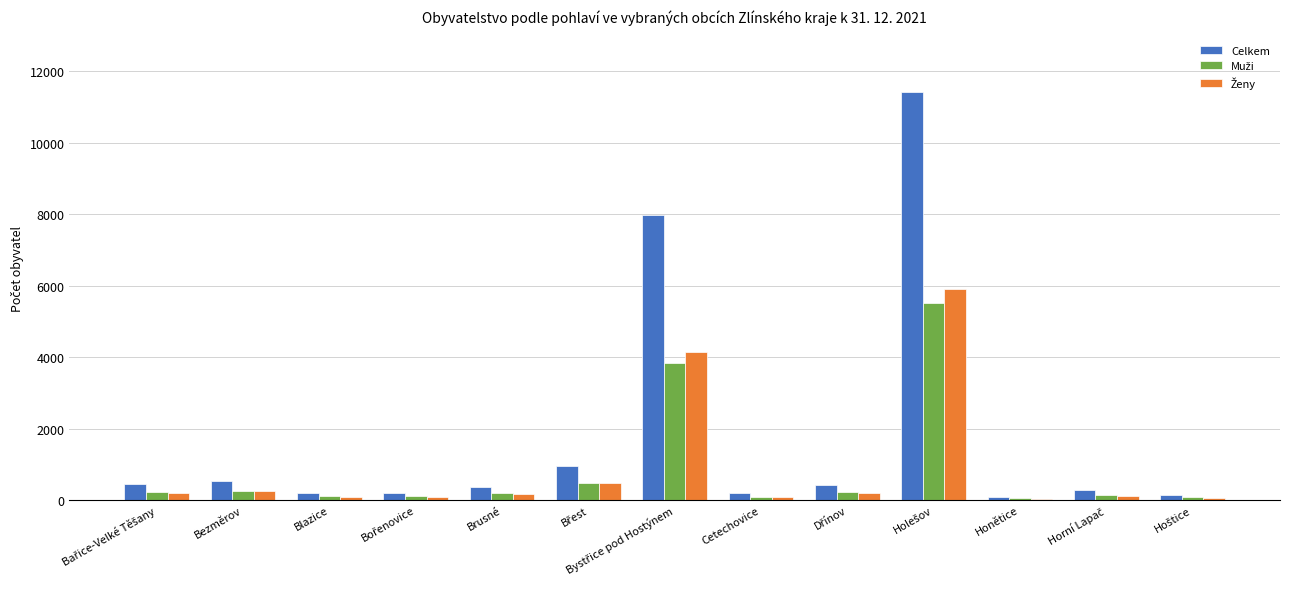

The Celkem series shows 531 at Bezměrov. True or false?

True